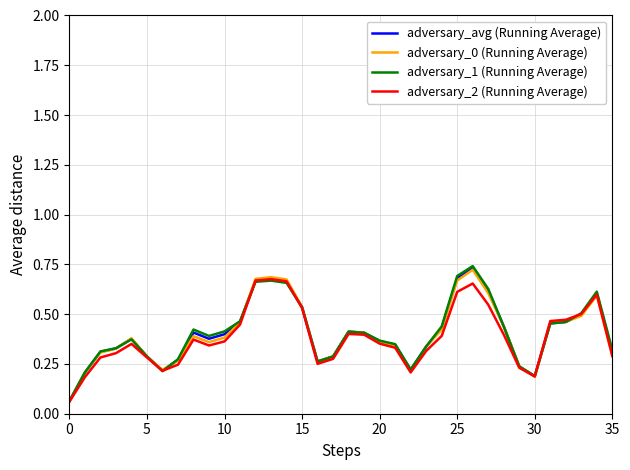

Does the chart display data point markers on the line(s)?

No